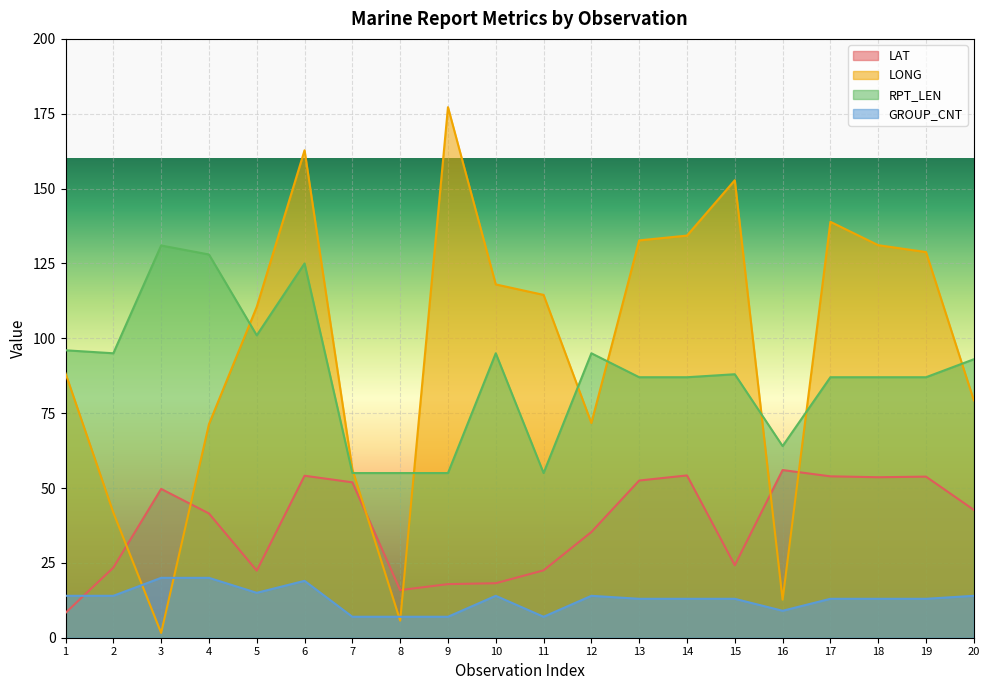

In LONG, how many points are lower than both neighbors (excluding endpoints)?

4